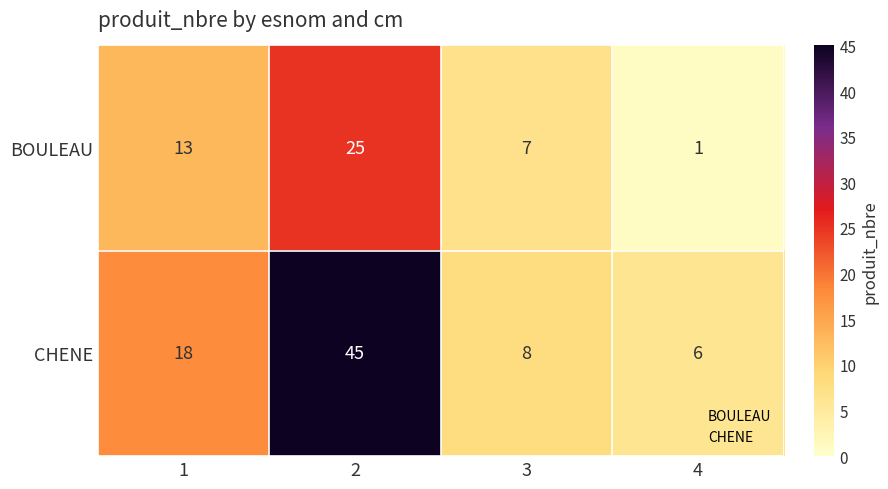

Read the CHENE value at 4.

6